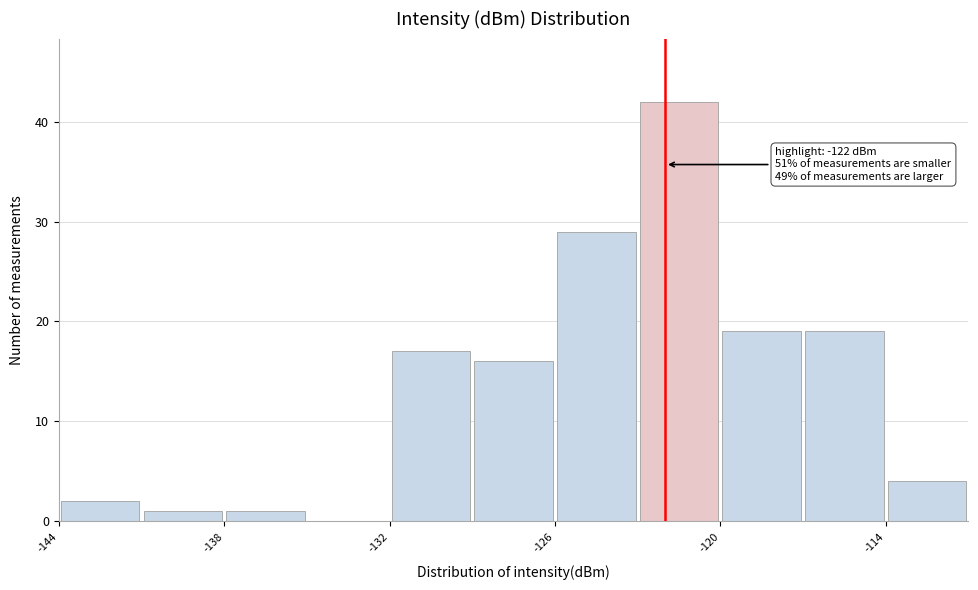

Read against the x-axis, roughly where is the centre of the tallest bar?

-121